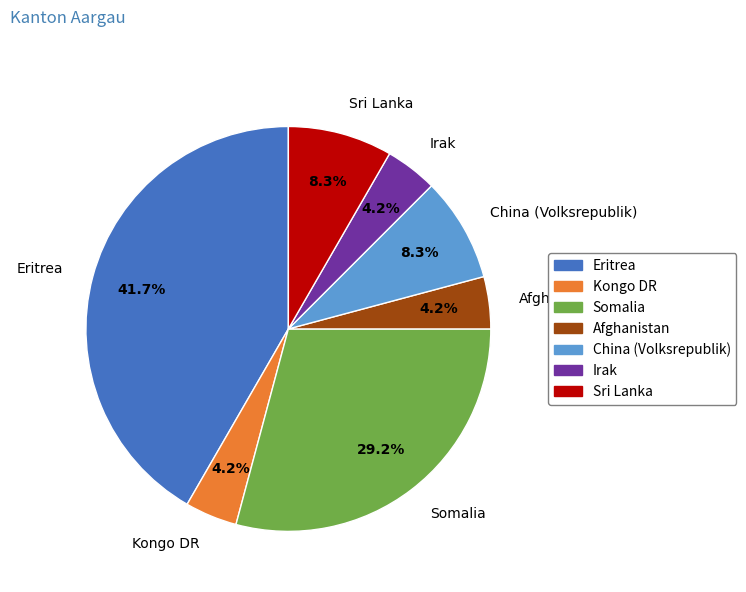

To the nearest percent, what is the average slice percentage?

14%